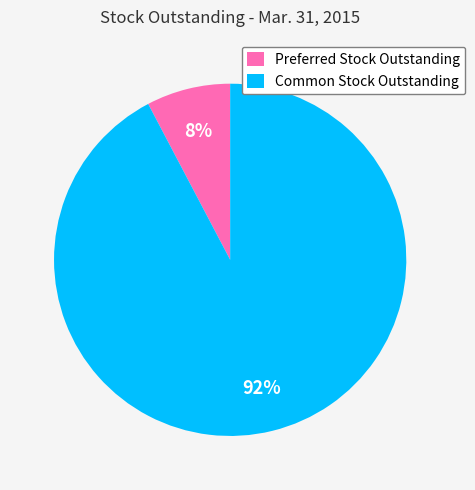

Which slice is the smallest?

Preferred Stock Outstanding